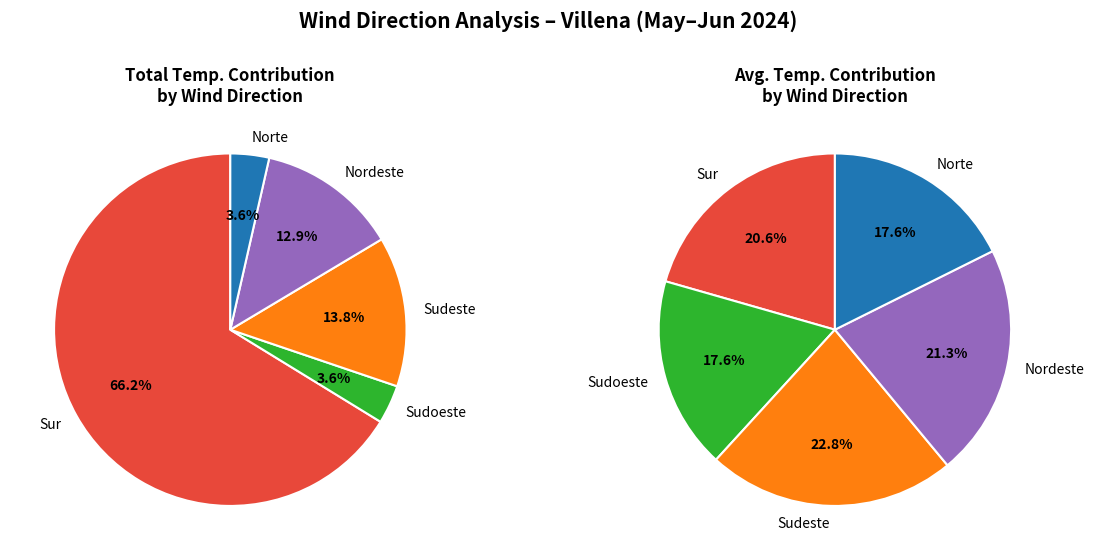

Is Sudeste the majority of the pie?

No